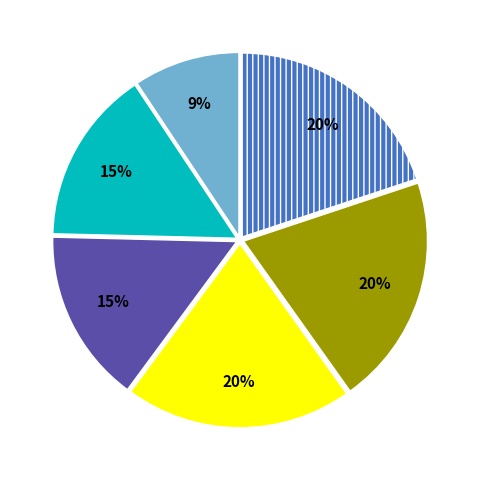

To the nearest percent, what is the average slice percentage?

17%